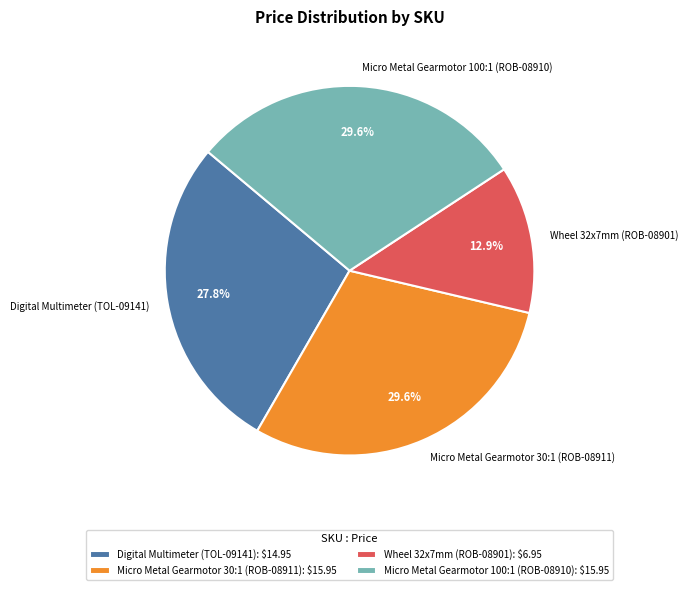

Which category has the smallest portion of the pie?

Wheel 32x7mm (ROB-08901)